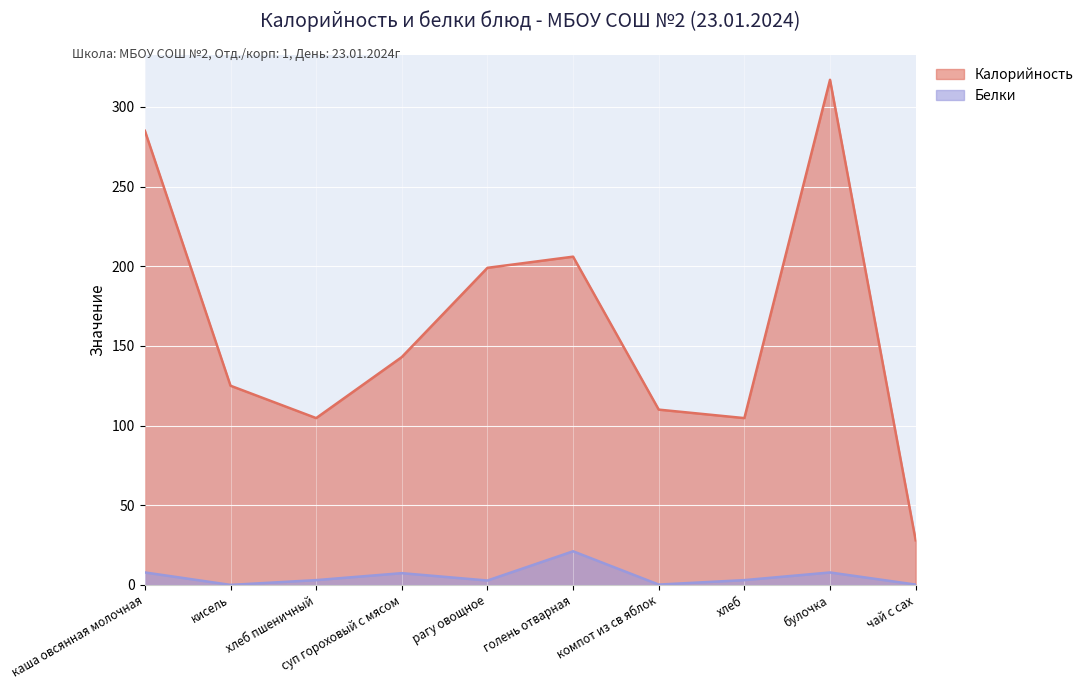

What is the difference between the maximum and minimum values in the Белки series?

21.1